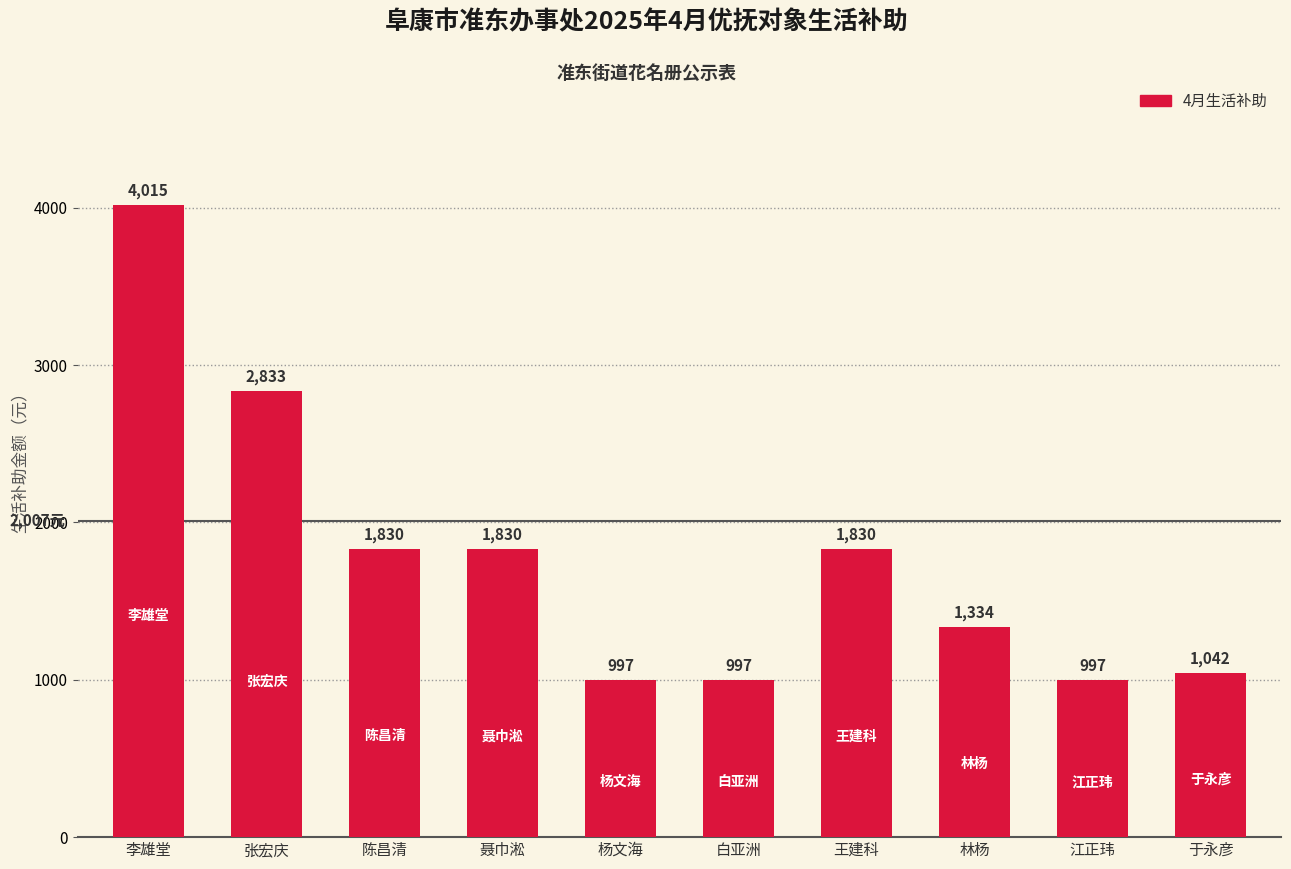

Reading left to right, extract all data points from this chart.

4015	2833	1830	1830	997	997	1830	1334	997	1042